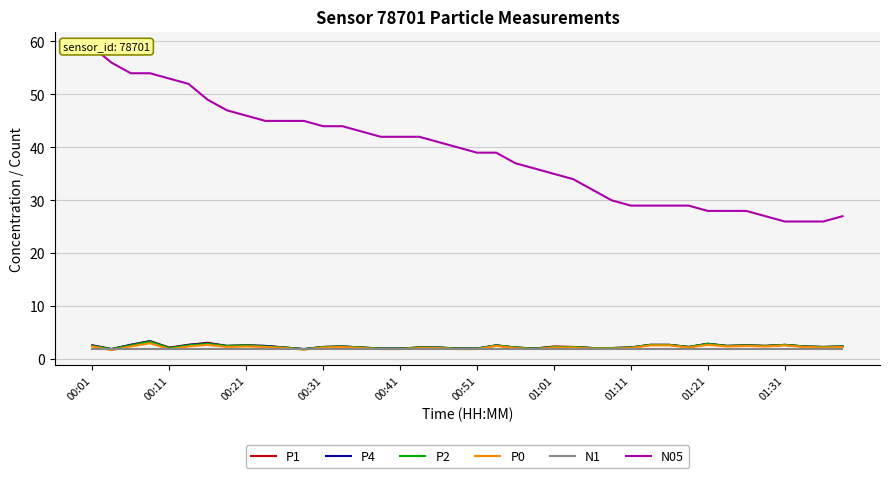

What is the value of the P4 point at the 28th from the left?

2.1